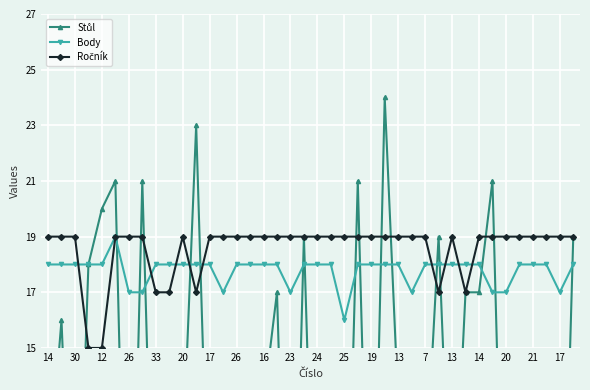

Is this an area chart (filled region under the line)?

No